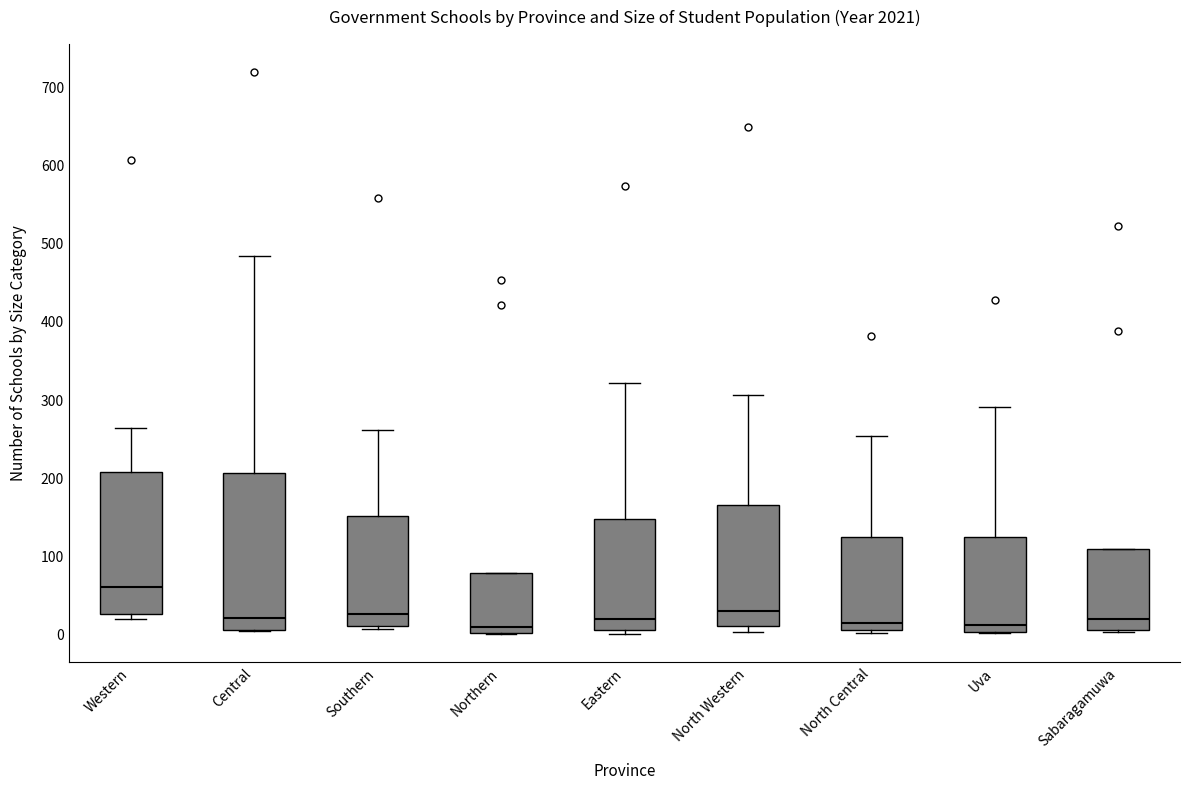

Reading left to right, transcribe this box plot: for each box, give where its median line is, the range the box spans, and where its two whiskers end, as read against the y-axis. The values are not printed on the chart, so give them approximately, as read against the axis.

Western: median 60, box 30 to 210, whiskers 20 to 260
Central: median 20, box 10 to 210, whiskers 0 to 490
Southern: median 30, box 10 to 150, whiskers 10 to 260
Northern: median 10, box 0 to 80, whiskers 0 to 80
Eastern: median 20, box 10 to 150, whiskers 0 to 320
North Western: median 30, box 10 to 170, whiskers 0 to 310
North Central: median 10 (just above the box's lower edge), box 10 to 120, whiskers 0 to 250
Uva: median 10, box 0 to 120, whiskers 0 to 290
Sabaragamuwa: median 20, box 10 to 110, whiskers 0 to 110